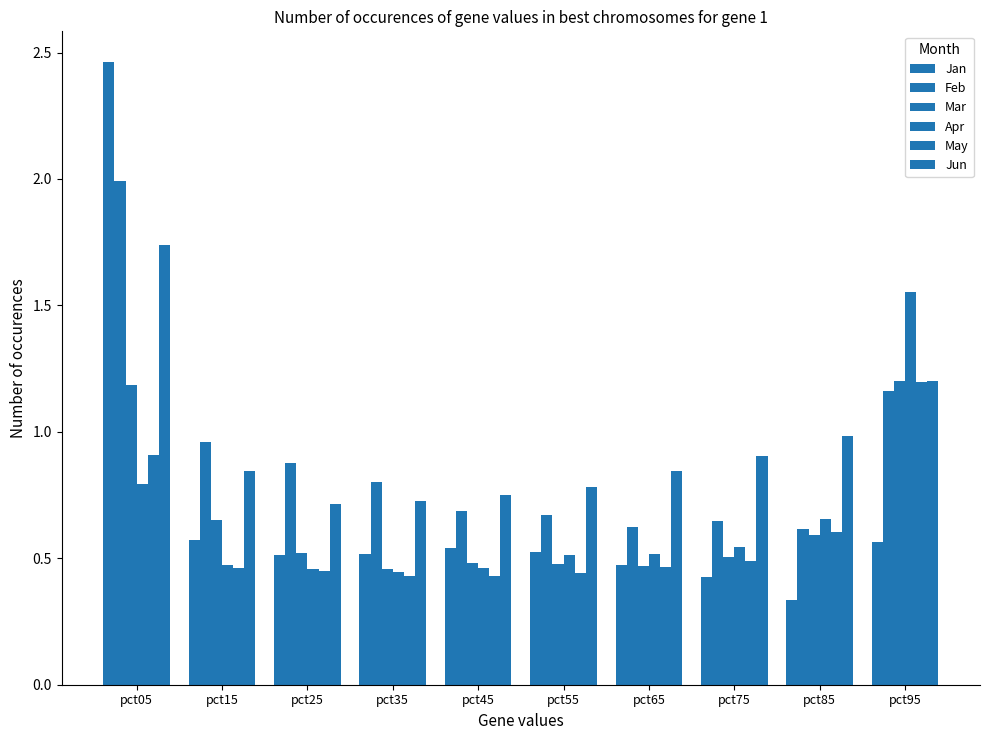

At which label does Mar reach its peak?

pct95